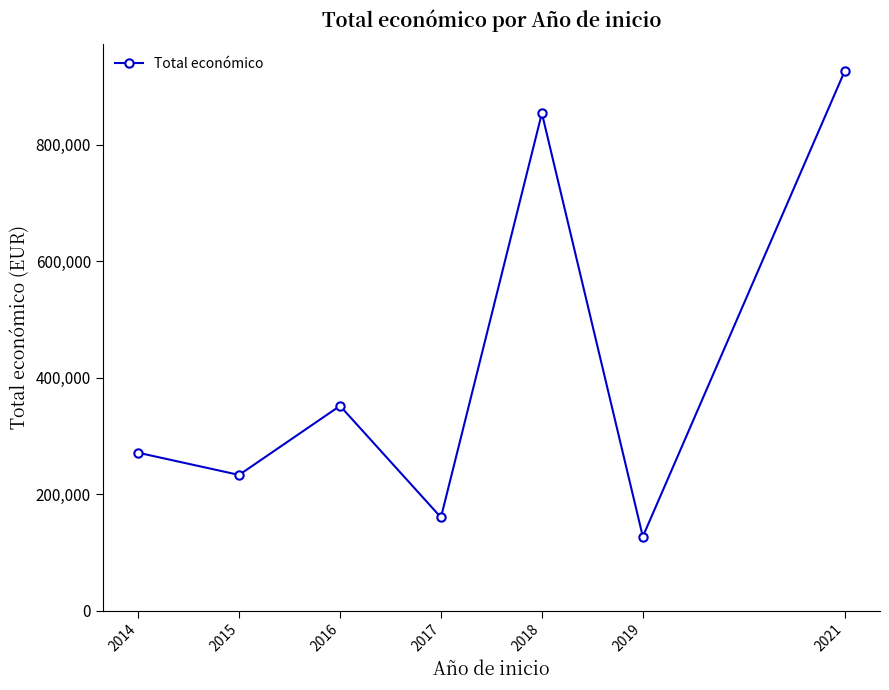

List the labels in order of value, smallest first.

2019, 2017, 2015, 2014, 2016, 2018, 2021